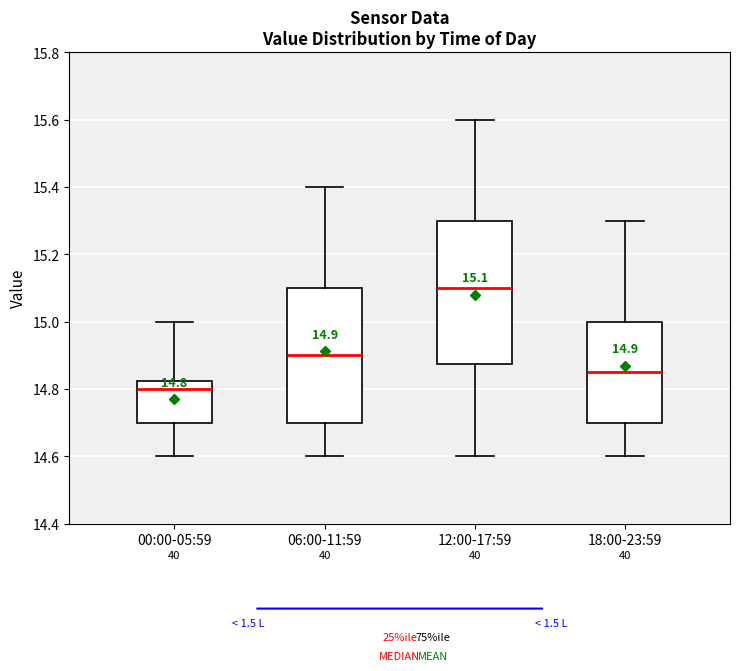

Which box has the highest median line?

12:00-17:59